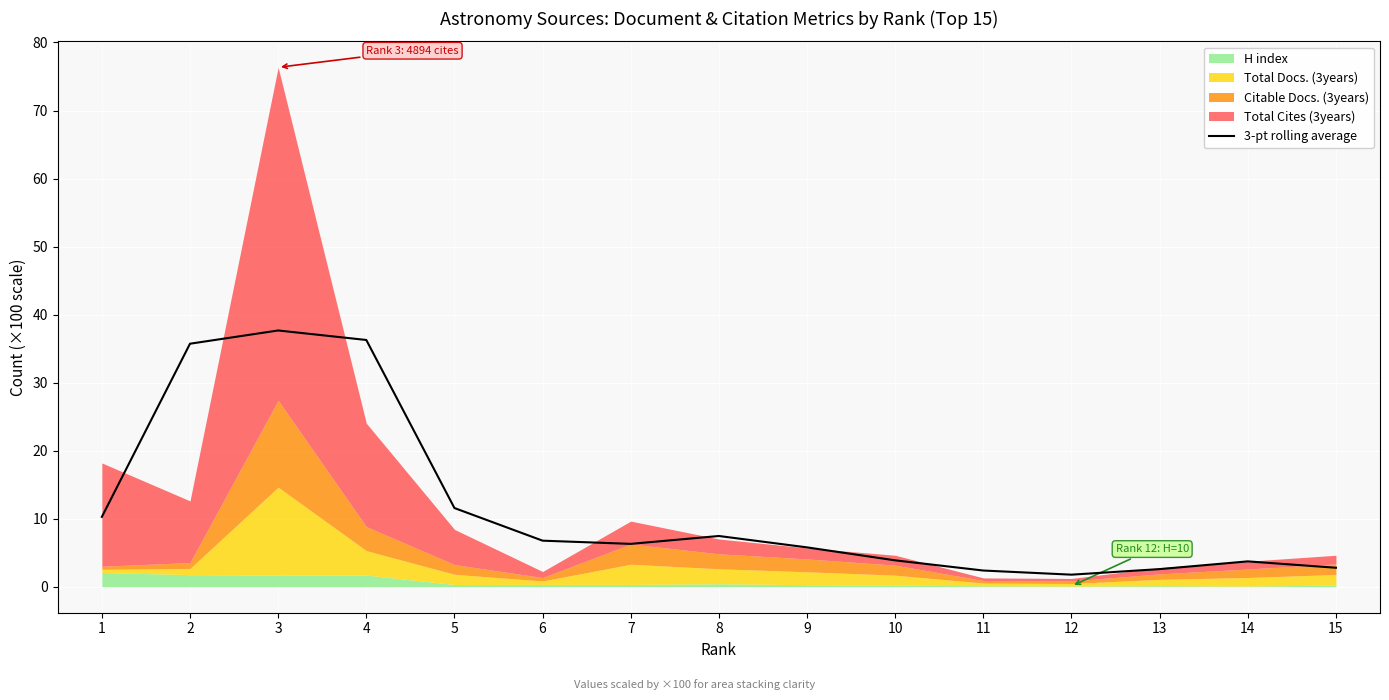

Which category has the highest value across all series?

3